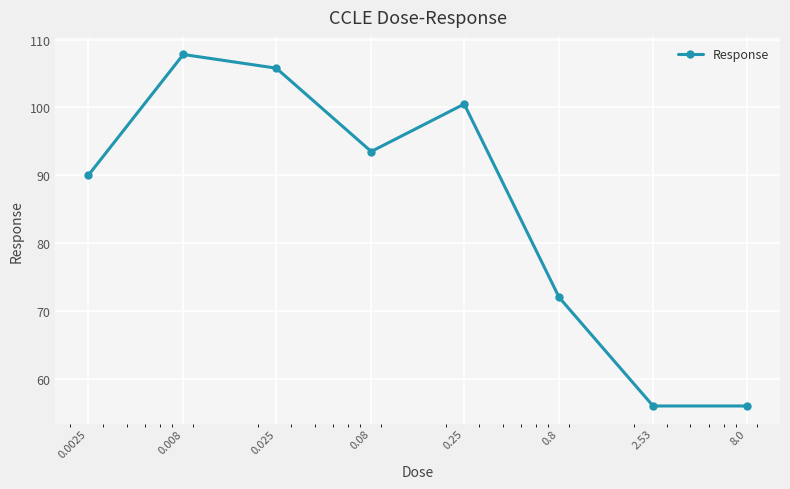

How many points are higher than both their immediate neighbors (excluding endpoints)?

2